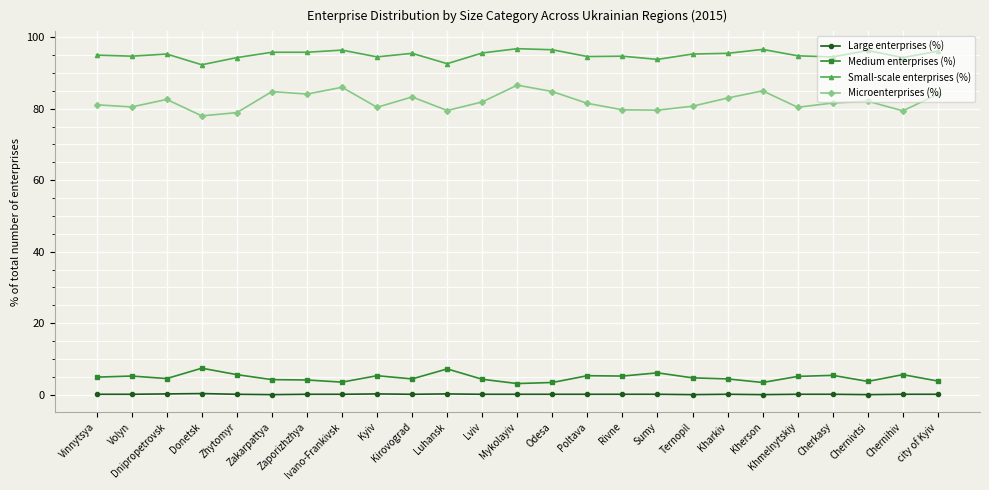

True or false: Medium enterprises (%) and Microenterprises (%) cross at least once.

False